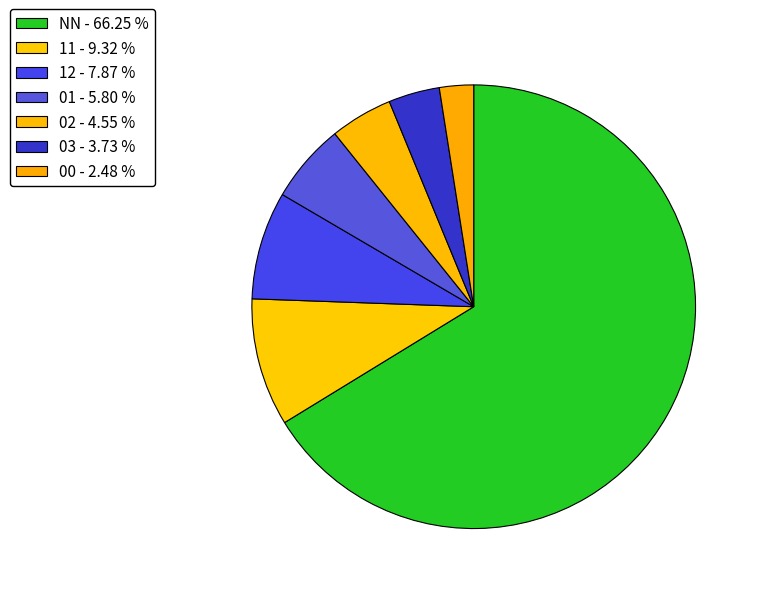

To the nearest percent, what percentage of the pie is NN?

66%